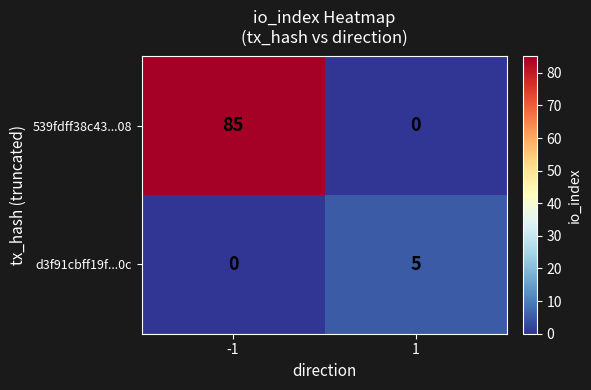

Reading right to left, transcribe all the data shown in this chart.

539fdff38c43...08: 0	85
d3f91cbff19f...0c: 5	0